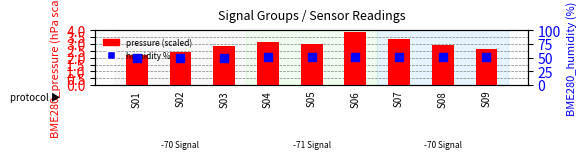

Is the value of BME280 humidity (%) at S08 greater than the value of BME280 pressure (scaled) at S03?

Yes